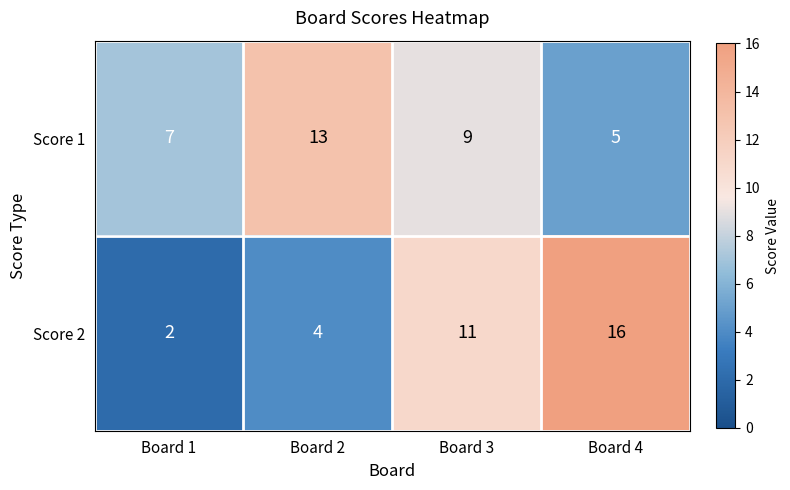

Reading left to right, what are all the values shown in this chart?

Score 1: 7	13	9	5
Score 2: 2	4	11	16